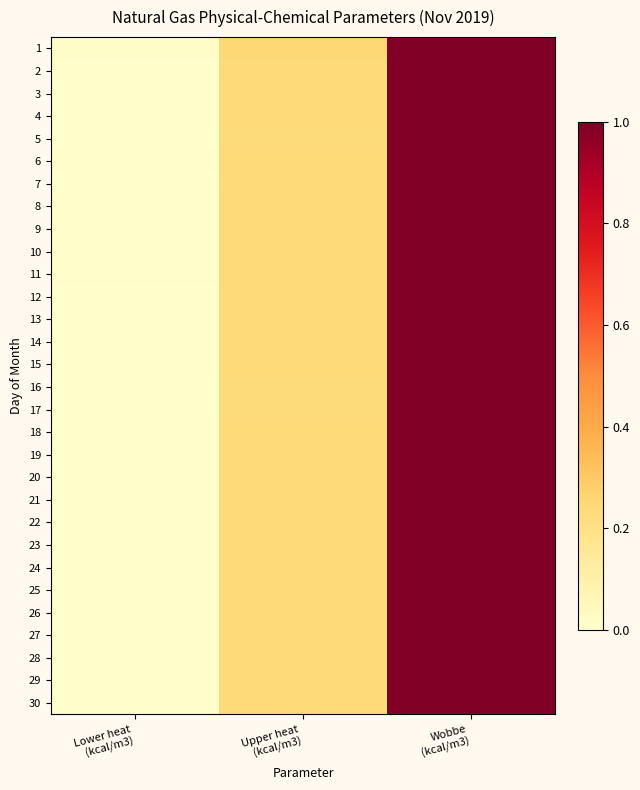

At how many categories does at least one series exceed 0?

3